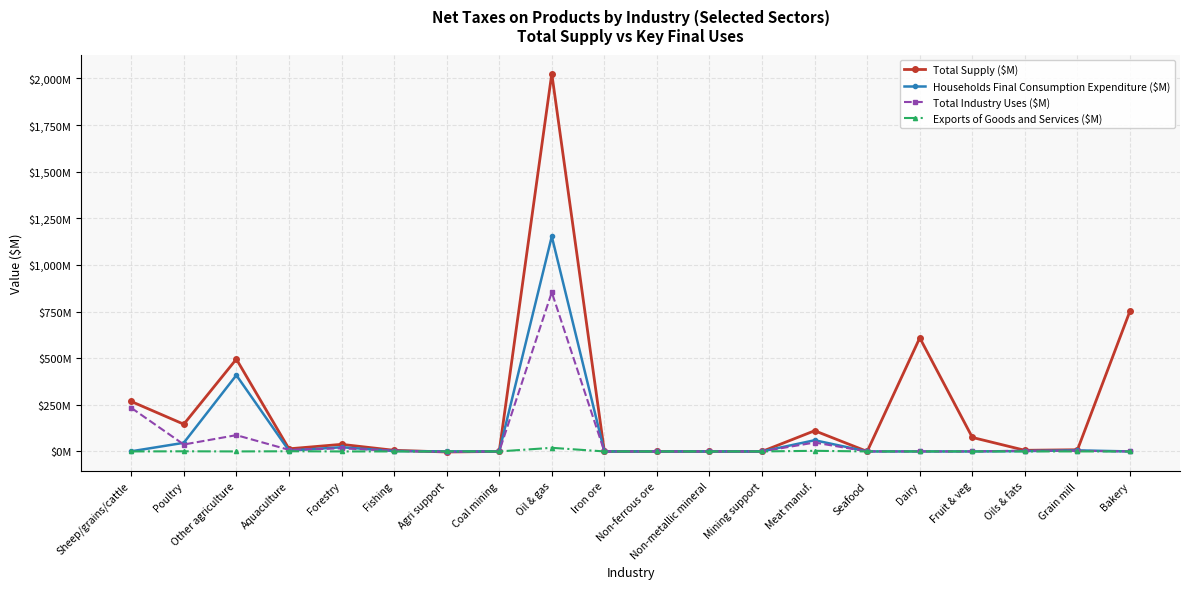

Reading left to right, transcribe all the data shown in this chart.

Total Supply ($M): Sheep/grains/cattle=268.0	Poultry=146.0	Other agriculture=495.0	Aquaculture=14.0	Forestry=38.0	Fishing=6.0	Agri support=-3.0	Coal mining=0.0	Oil & gas=2026.0	Iron ore=0.0	Non-ferrous ore=0.0	Non-metallic mineral=0.0	Mining support=0.0	Meat manuf.=111.0	Seafood=0.0	Dairy=609.0	Fruit & veg=75.0	Oils & fats=6.0	Grain mill=9.0	Bakery=754.0
Households Final Consumption Expenditure ($M): Sheep/grains/cattle=0.7	Poultry=46.2	Other agriculture=408.9	Aquaculture=4.5	Forestry=22.5	Fishing=2.3	Agri support=0.0	Coal mining=0.0	Oil & gas=1153.1	Iron ore=0.0	Non-ferrous ore=0.0	Non-metallic mineral=0.0	Mining support=0.0	Meat manuf.=60.0	Seafood=0.0	Dairy=0.0	Fruit & veg=0.0	Oils & fats=1.9	Grain mill=5.6	Bakery=0.0
Total Industry Uses ($M): Sheep/grains/cattle=233.8	Poultry=37.1	Other agriculture=87.3	Aquaculture=8.6	Forestry=16.7	Fishing=4.1	Agri support=-3.0	Coal mining=0.0	Oil & gas=853.4	Iron ore=0.0	Non-ferrous ore=0.0	Non-metallic mineral=0.0	Mining support=0.0	Meat manuf.=47.7	Seafood=0.0	Dairy=0.0	Fruit & veg=0.0	Oils & fats=4.0	Grain mill=3.4	Bakery=0.0
Exports of Goods and Services ($M): Sheep/grains/cattle=0.0	Poultry=0.7	Other agriculture=0.0	Aquaculture=0.9	Forestry=0.0	Fishing=0.0	Agri support=0.0	Coal mining=0.0	Oil & gas=19.4	Iron ore=0.0	Non-ferrous ore=0.0	Non-metallic mineral=0.0	Mining support=0.0	Meat manuf.=3.3	Seafood=0.0	Dairy=0.0	Fruit & veg=0.0	Oils & fats=0.1	Grain mill=0.0	Bakery=0.0